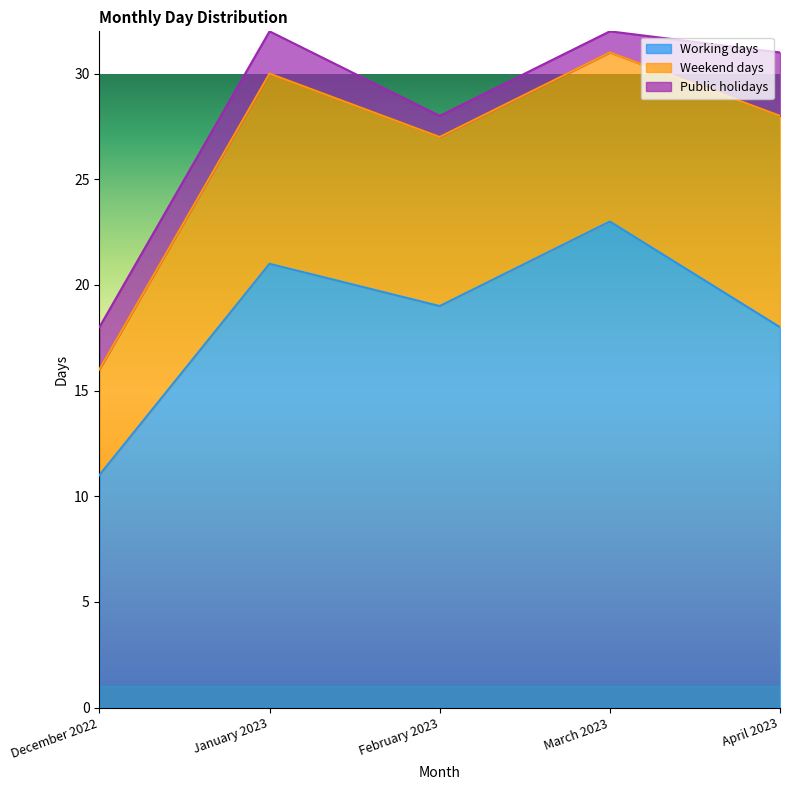

True or false: Weekend days and Working days cross at least once.

False